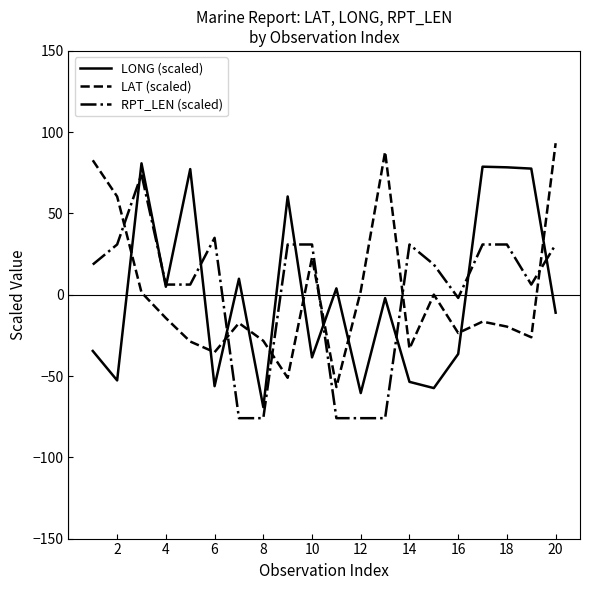

What is the minimum value for LAT (scaled)?

-56.8